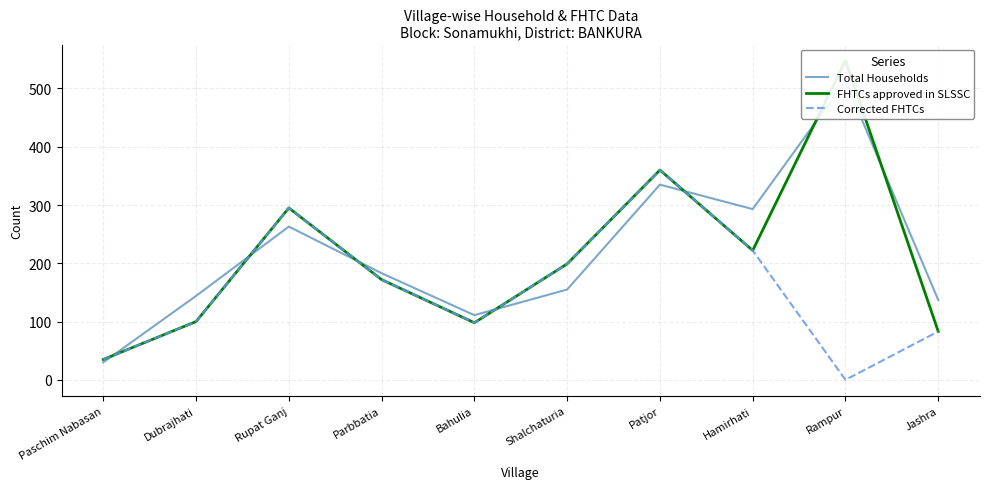

What is the label of the 6th point from the left?

Shalchaturia